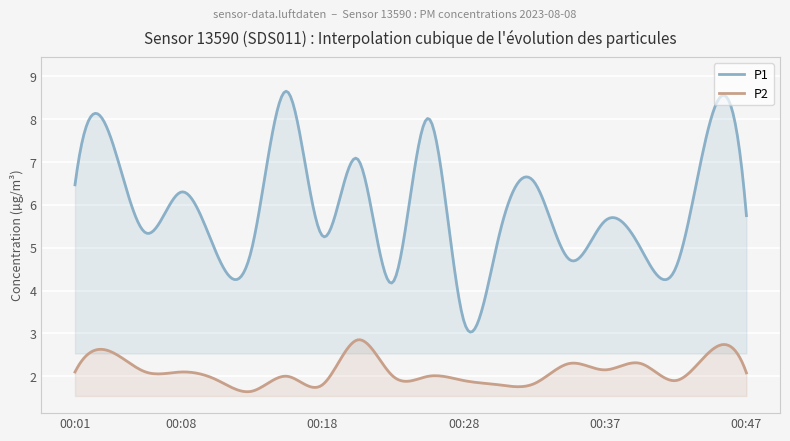

At which label is P2 closest to 2?

00:15